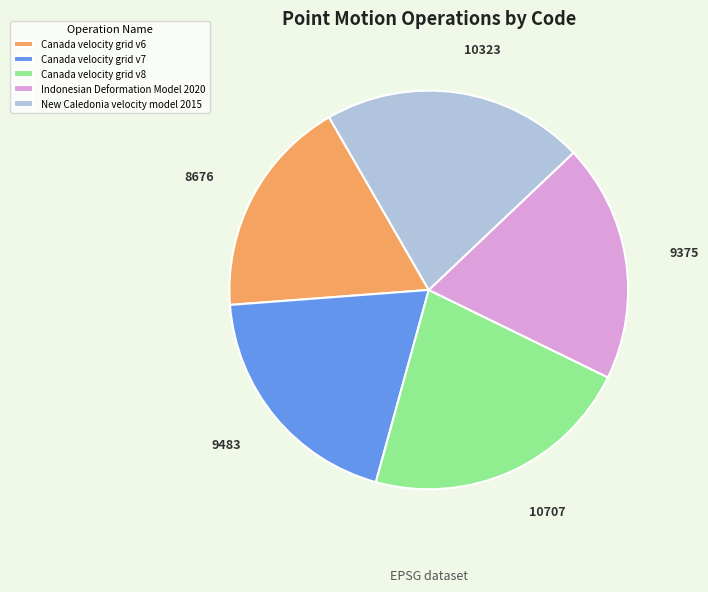

Do Indonesian Deformation Model 2020 and New Caledonia velocity model 2015 together represent more than half of the pie?

No